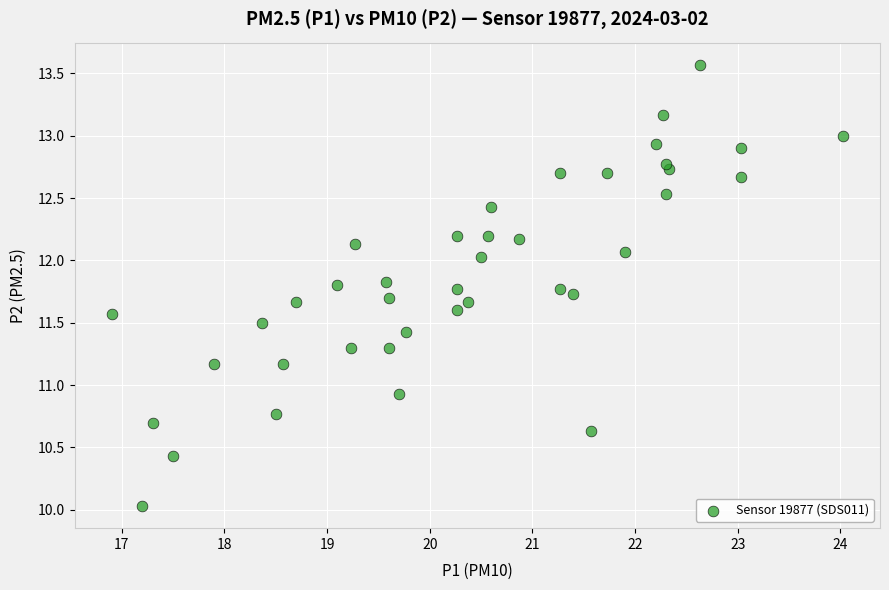

What Y value in the scatter plot is closest to 11?

10.9